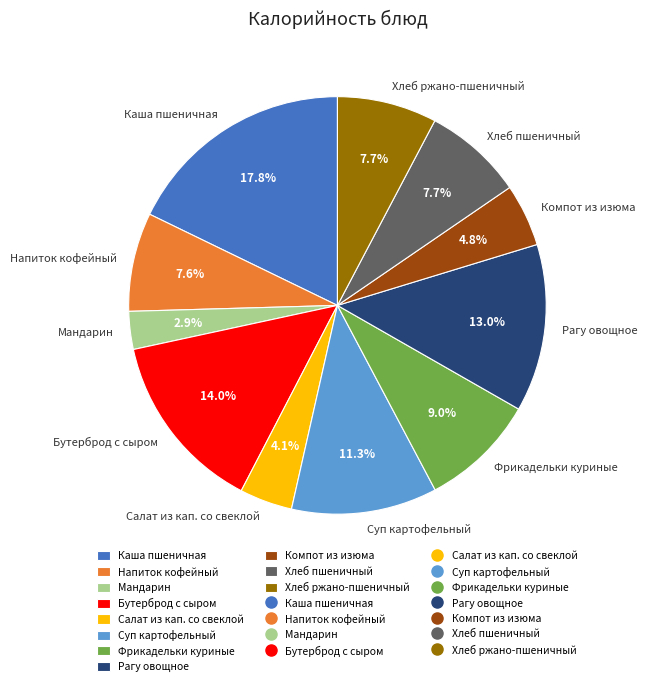

How much of the chart is everything except Бутерброд с сыром?

86.0%